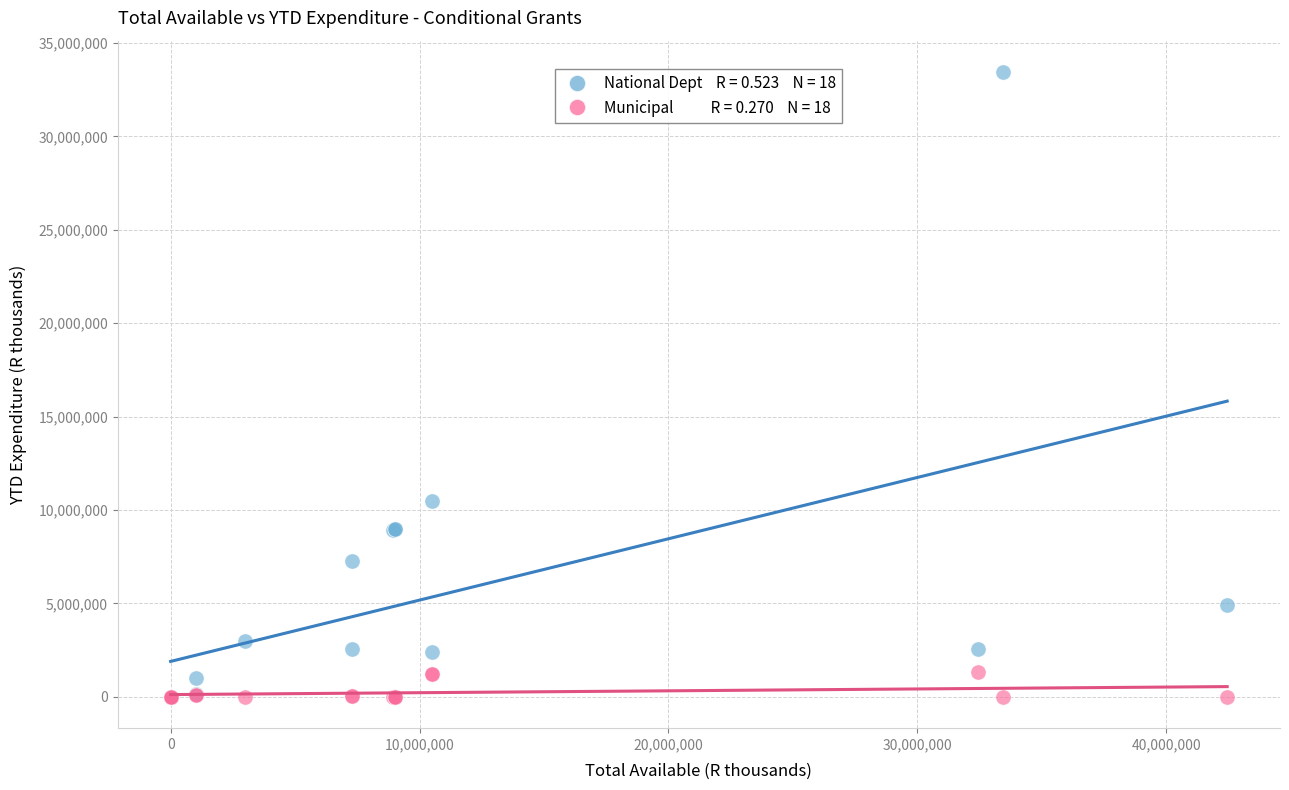

Across all series, what Y value is closest to 16725000?

10500000